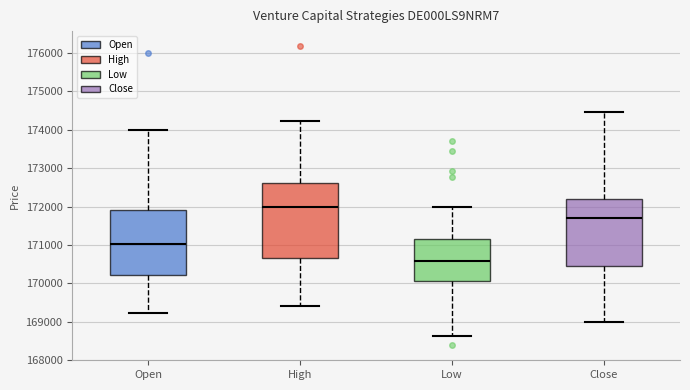

Which box is the tallest, from its lower edge to its upper edge?

High